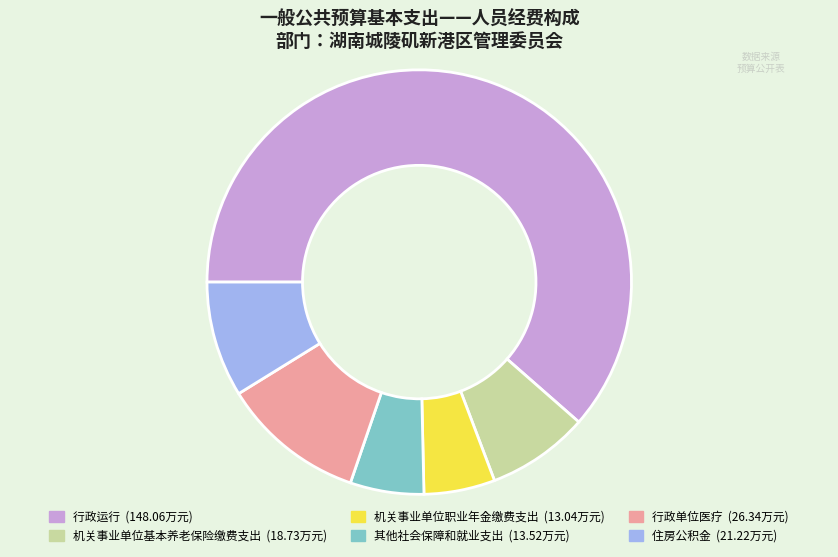

Which has a higher value, 住房公积金 or 行政运行?

行政运行